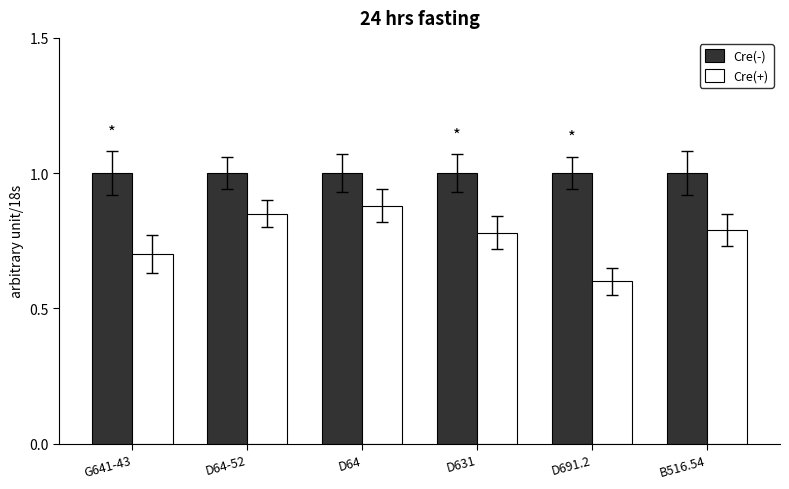

At B516.54, list the series in order from largest to smallest.

Cre(-), Cre(+)